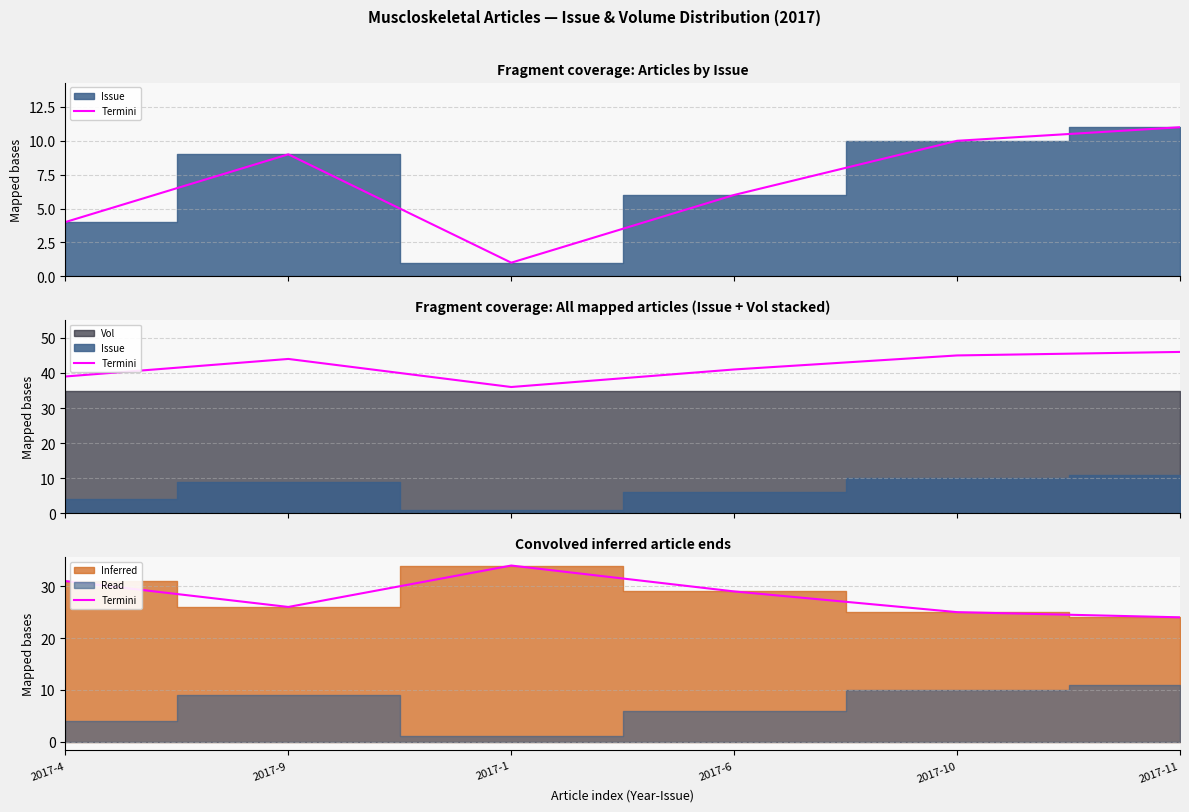

What is the sum of all values?

169